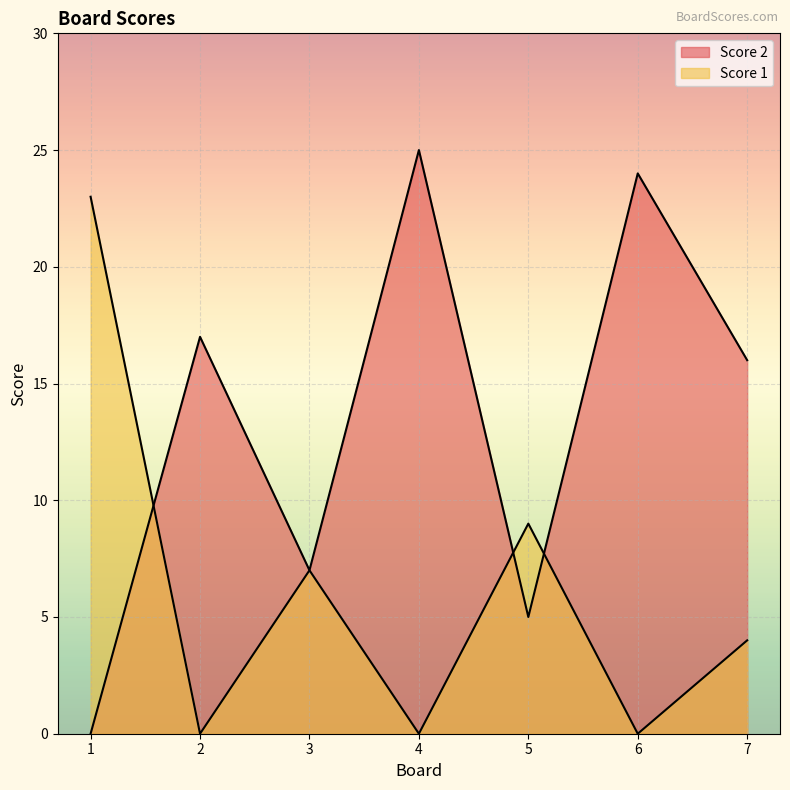

How many times do Score 2 and Score 1 cross each other?

3